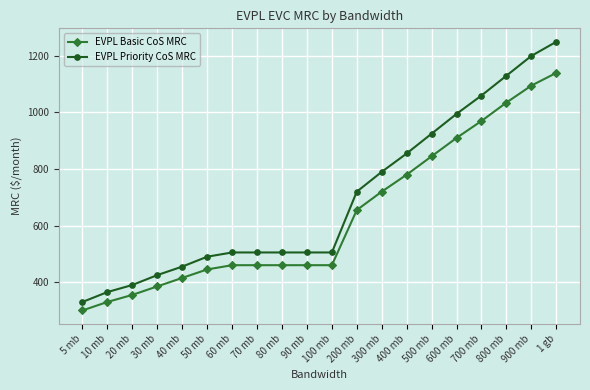

Is it true that EVPL Priority CoS MRC equals 490 at 50 mb?

True